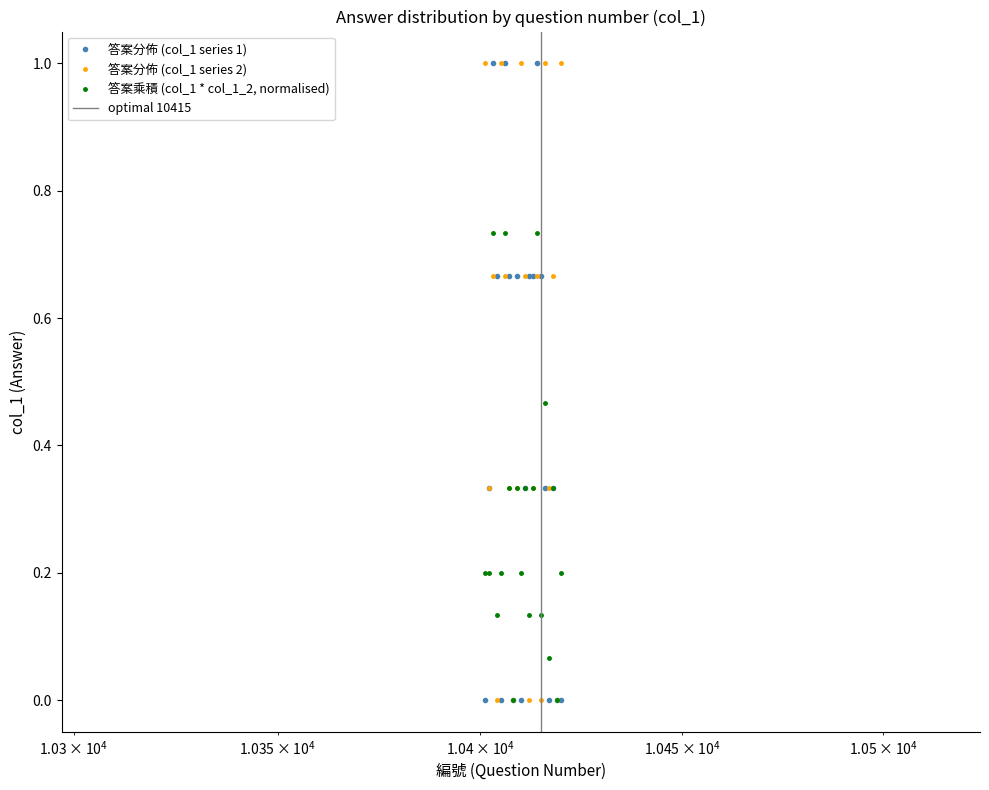

The answer_2 series shows 0.0 at 10412. True or false?

True